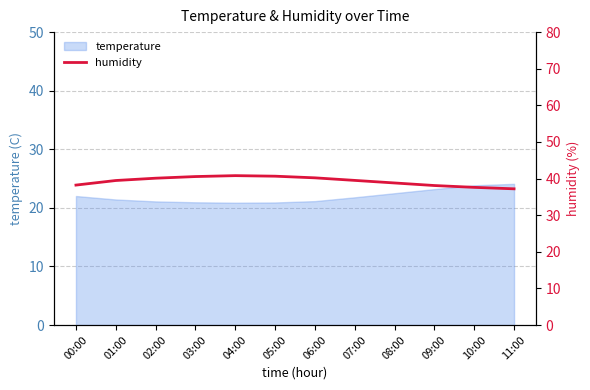

List the labels in order of value, smallest first.

11:00, 10:00, 09:00, 00:00, 08:00, 01:00, 07:00, 02:00, 06:00, 03:00, 05:00, 04:00